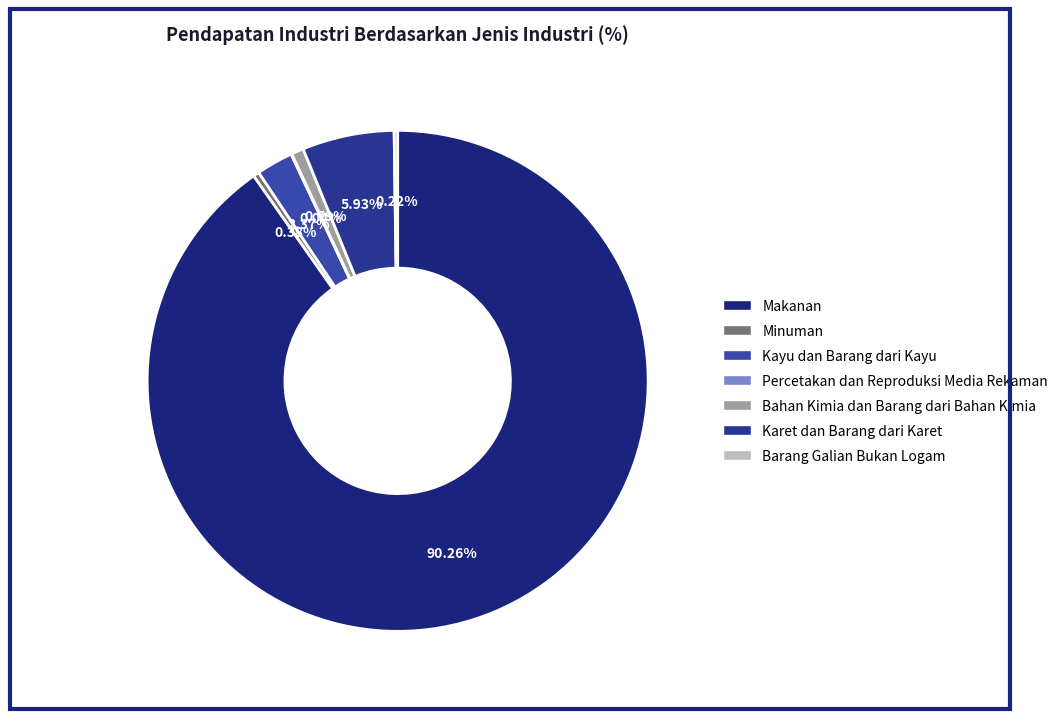

True or false: Kayu dan Barang dari Kayu accounts for 16% of the total.

False